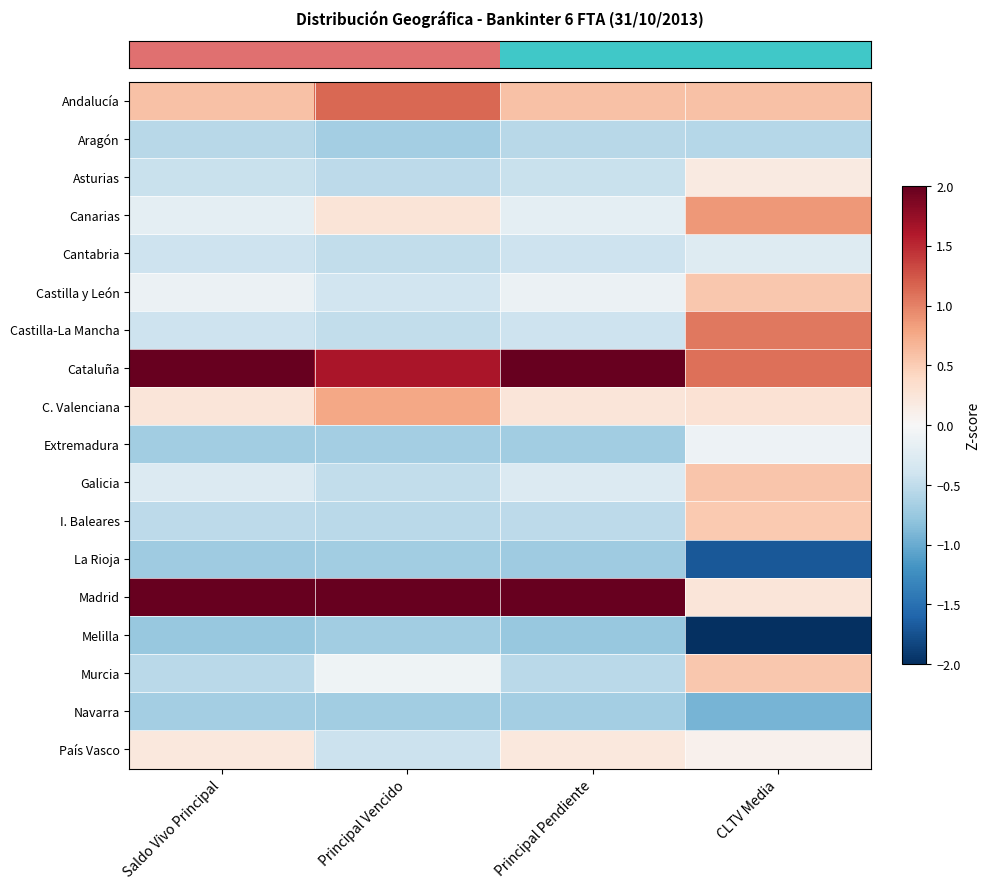

Count the number of data series in this chart.

18